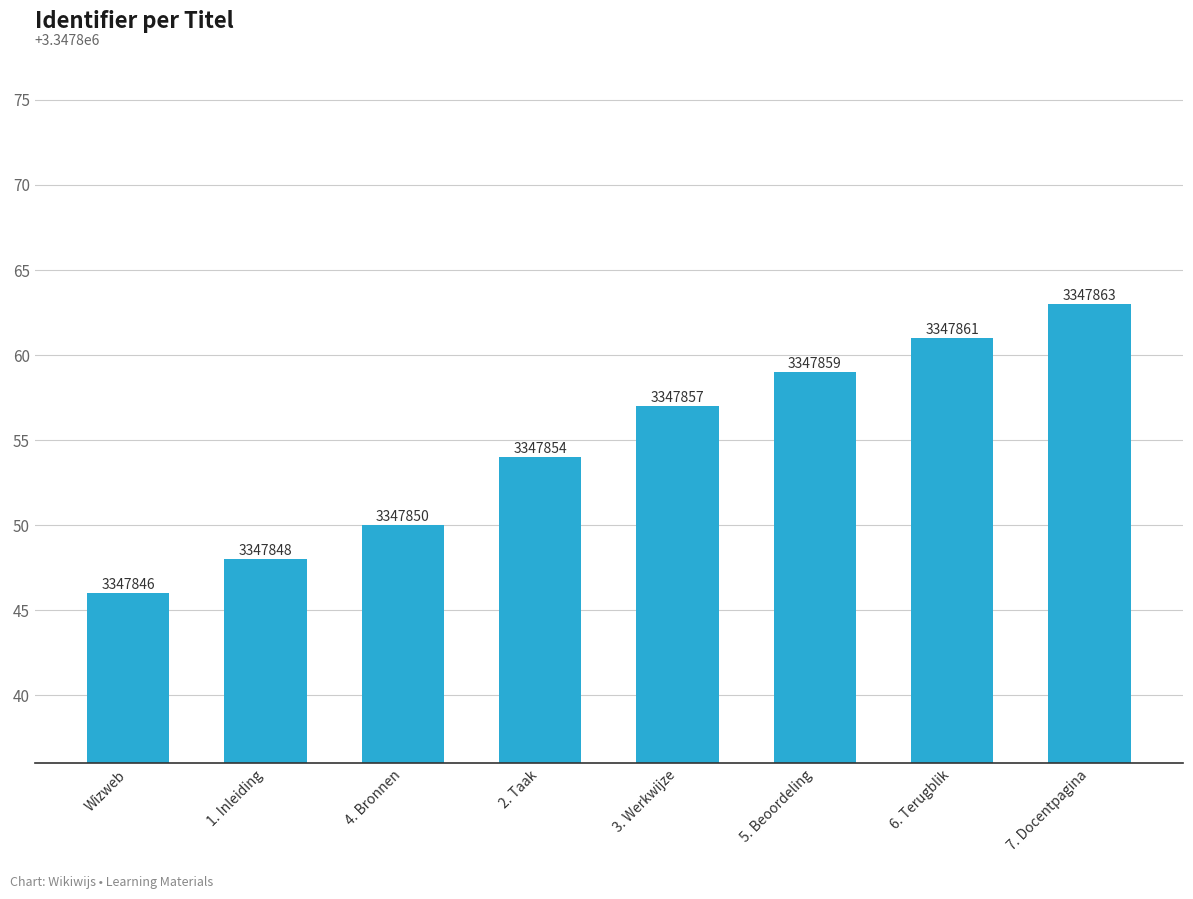

The value at 1. Inleiding is 3347848. True or false?

True